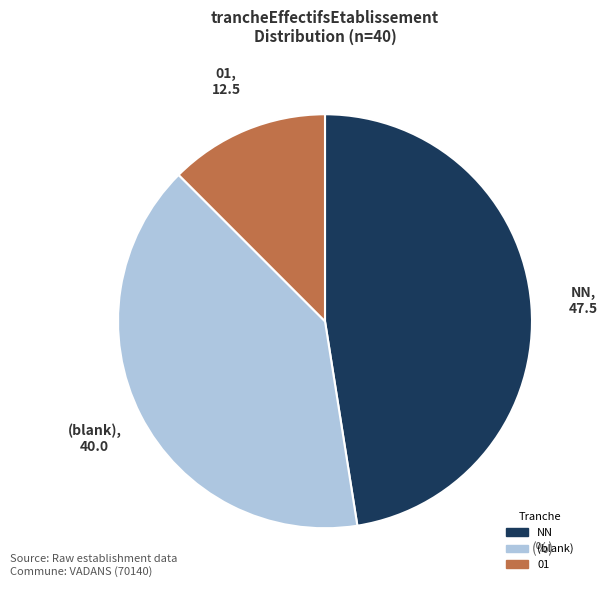

Is there a majority slice in this chart?

No